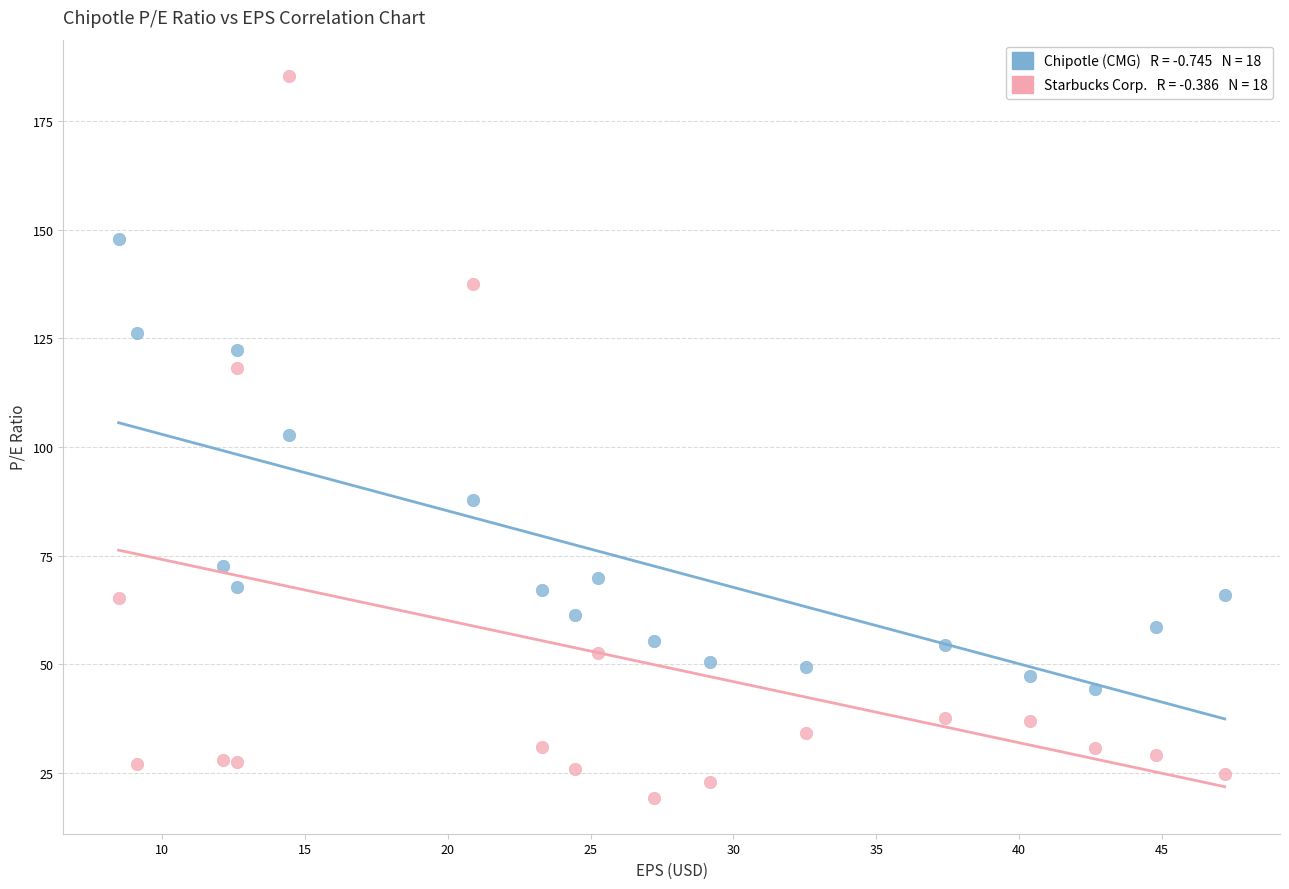

Across all data points, what is the range of X values (max minus min)?

38.7